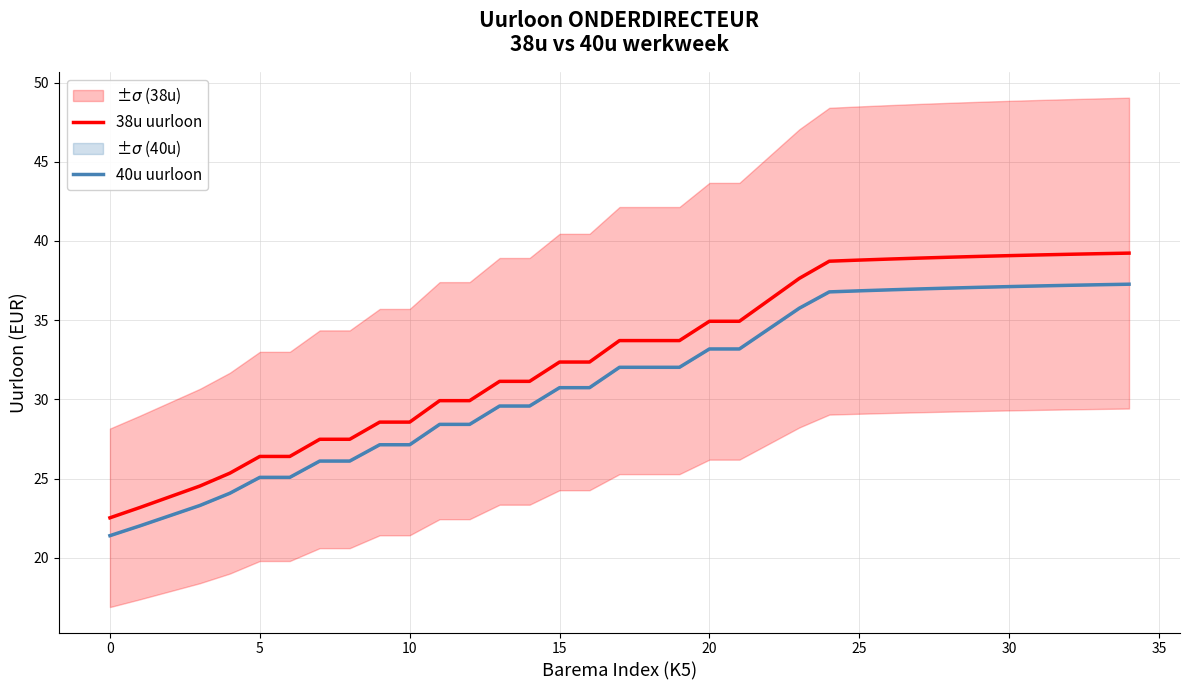

True or false: 38u uurloon and 40u uurloon intersect in this chart.

False